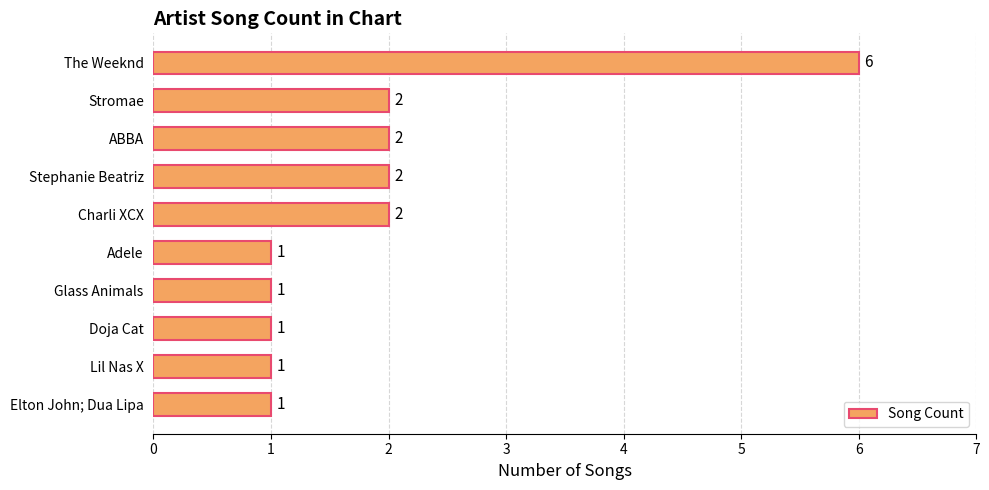

Does the chart contain any negative values?

No